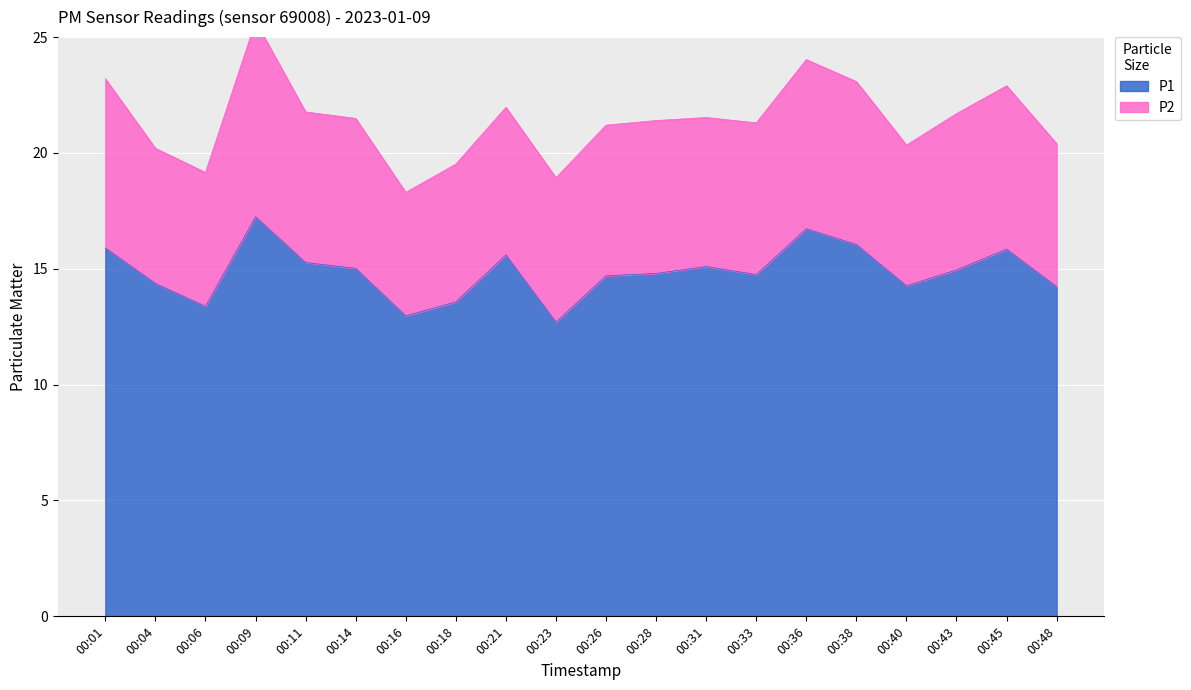

What is the change in value from 00:01 to 00:33?

-1.2